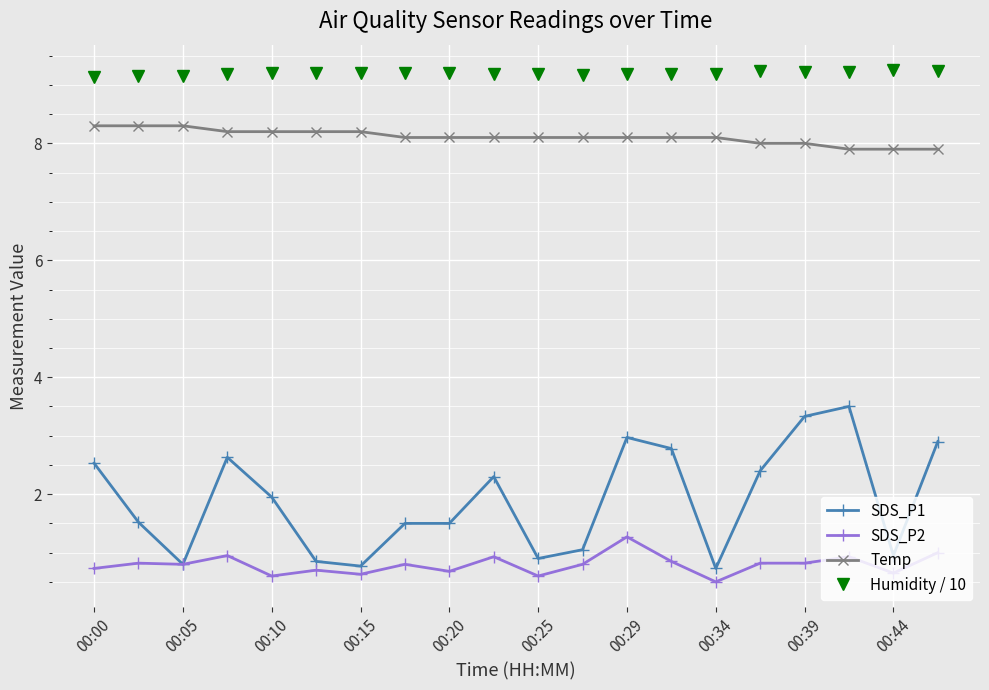

What is the value of the SDS_P1 point at the 3rd from the left?

0.8